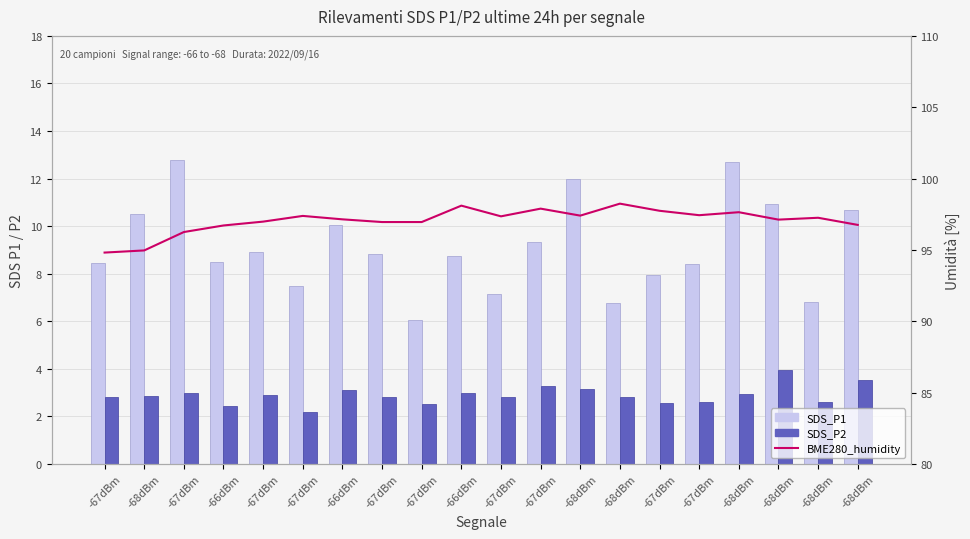

Which series has the largest total across all categories?

BME280_humidity